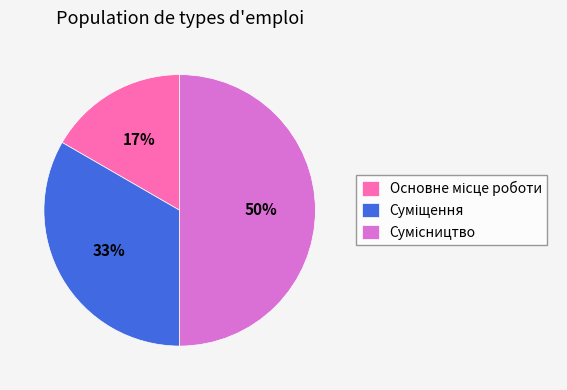

Which has a higher value, Суміщення or Основне місце роботи?

Суміщення